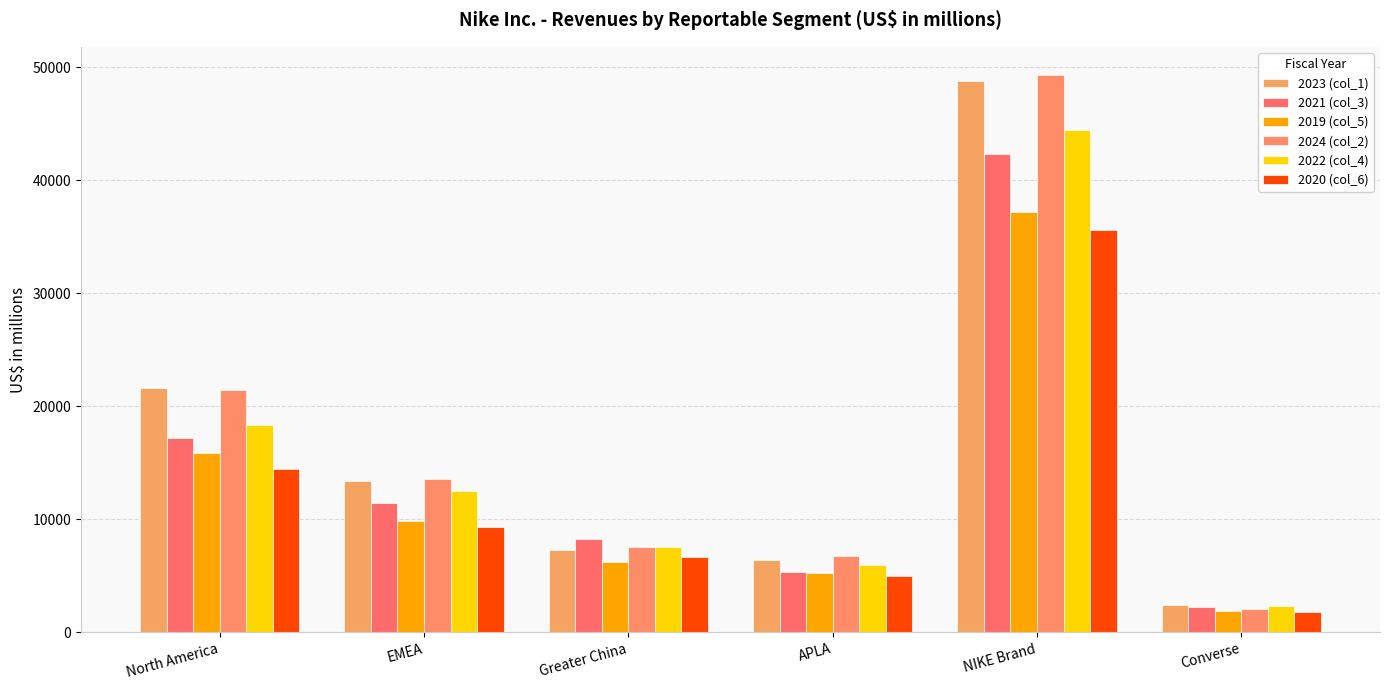

The value of 2023 (col_1) at Converse is 1255. True or false?

False